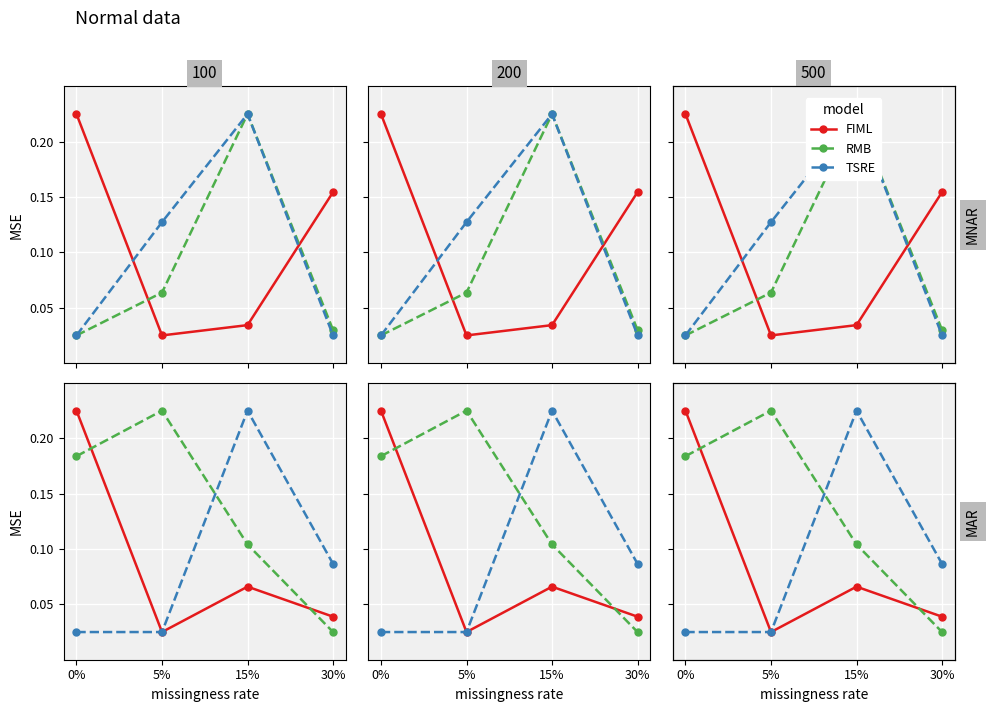

How many intersections are there between FIML and TSRE?

1